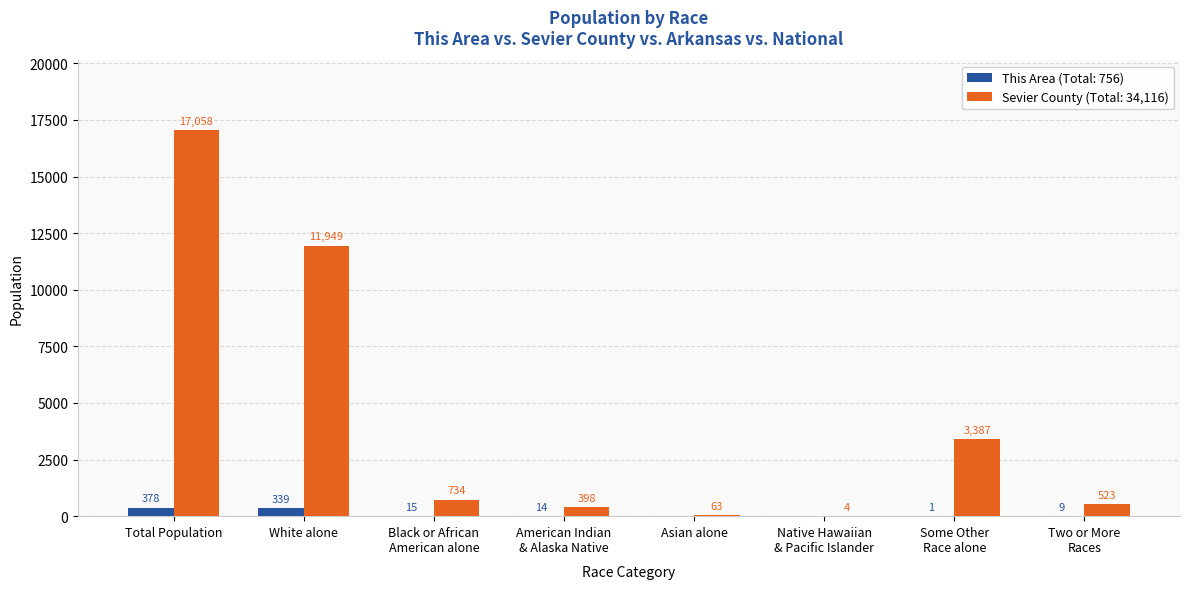

What is the greatest value displayed?

17058